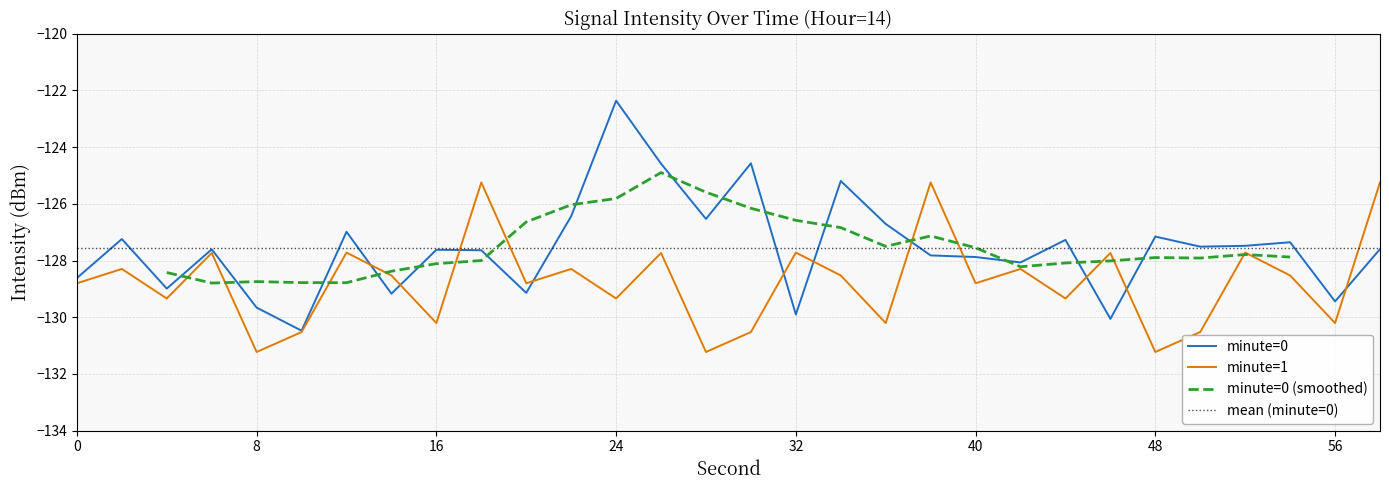

True or false: there are more than 1 points higher than both neighbors.

True